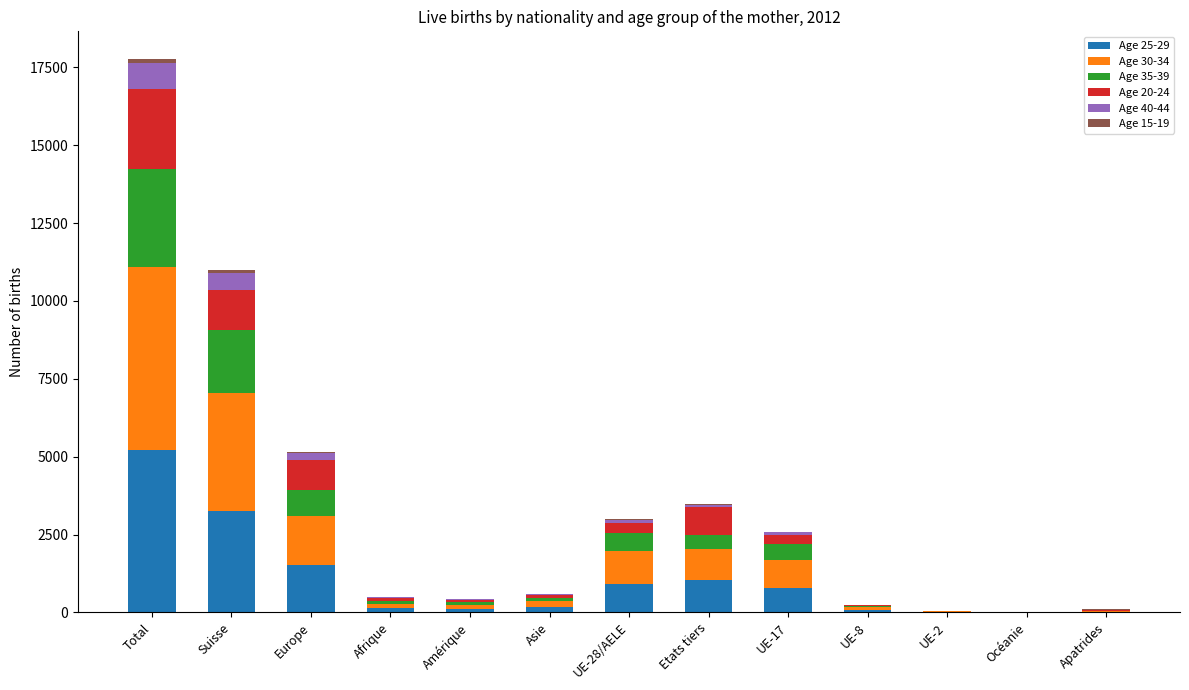

At which category is the sum across all series the highest?

Total